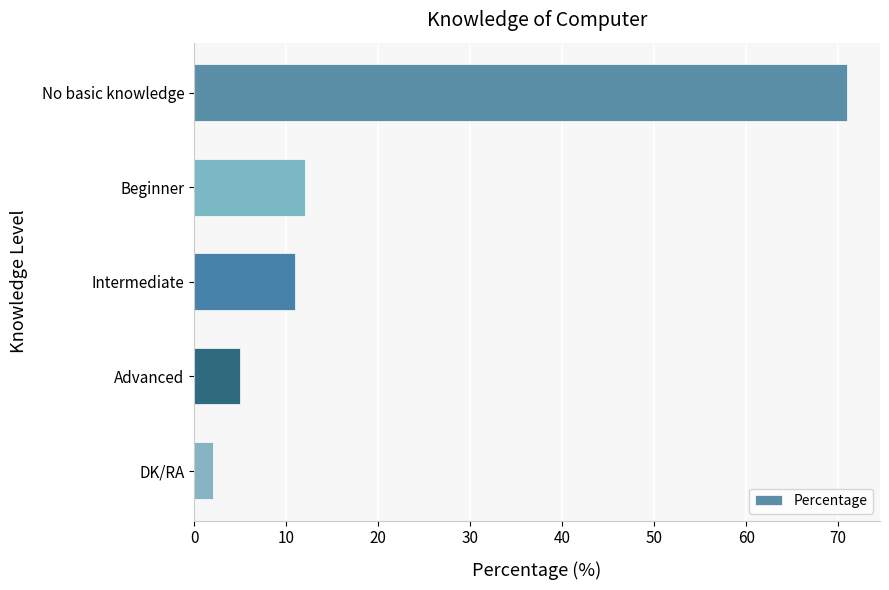

What is the change in value from Advanced to DK/RA?

-3